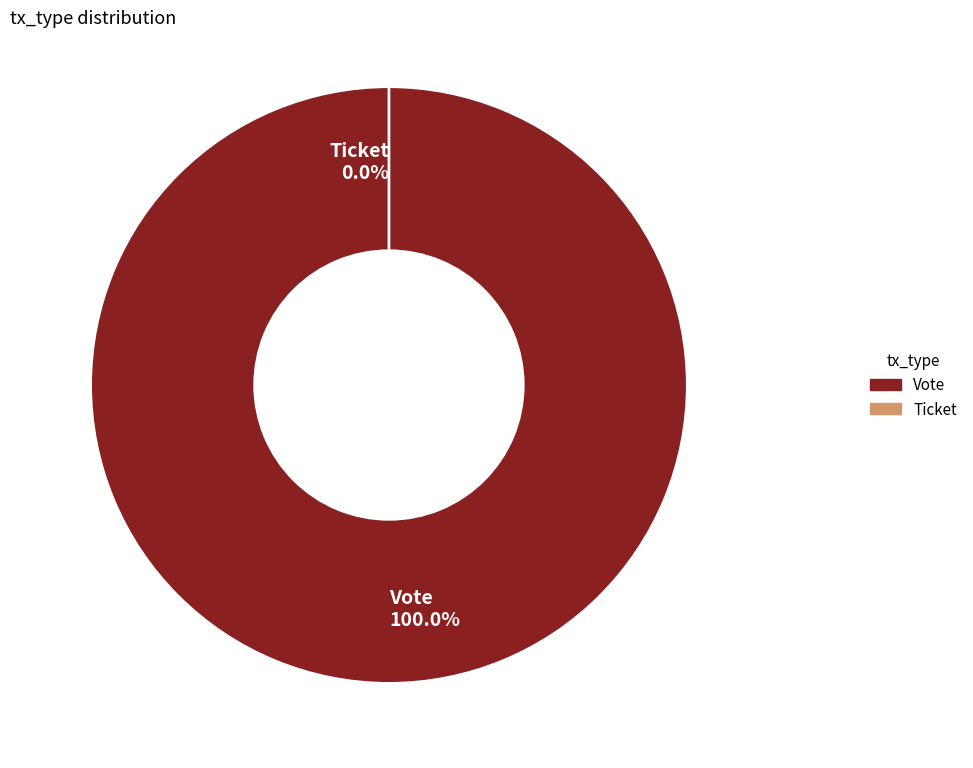

Is the sum of Ticket and Vote greater than half?

Yes